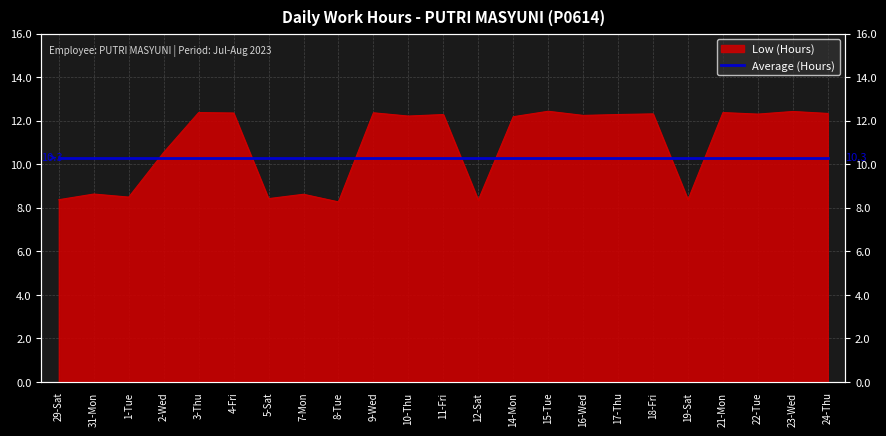

Reading right to left, extract all data points from this chart.

12.3	12.4	12.3	12.4	8.4	12.3	12.3	12.2	12.4	12.2	8.3	12.3	12.2	12.4	8.3	8.6	8.4	12.3	12.4	10.5	8.5	8.6	8.4